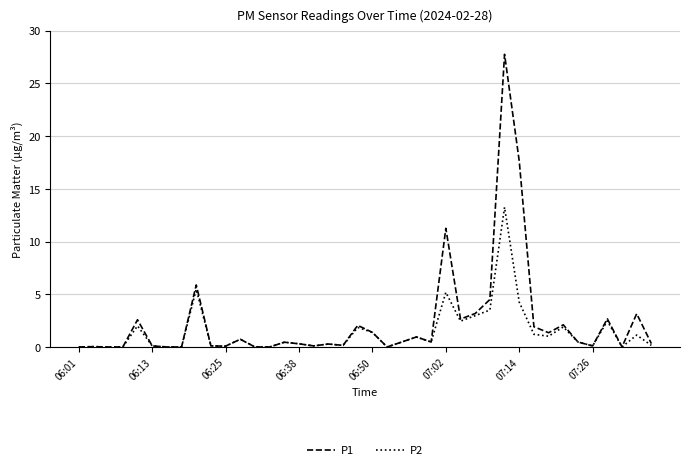

Is this an area chart (filled region under the line)?

No